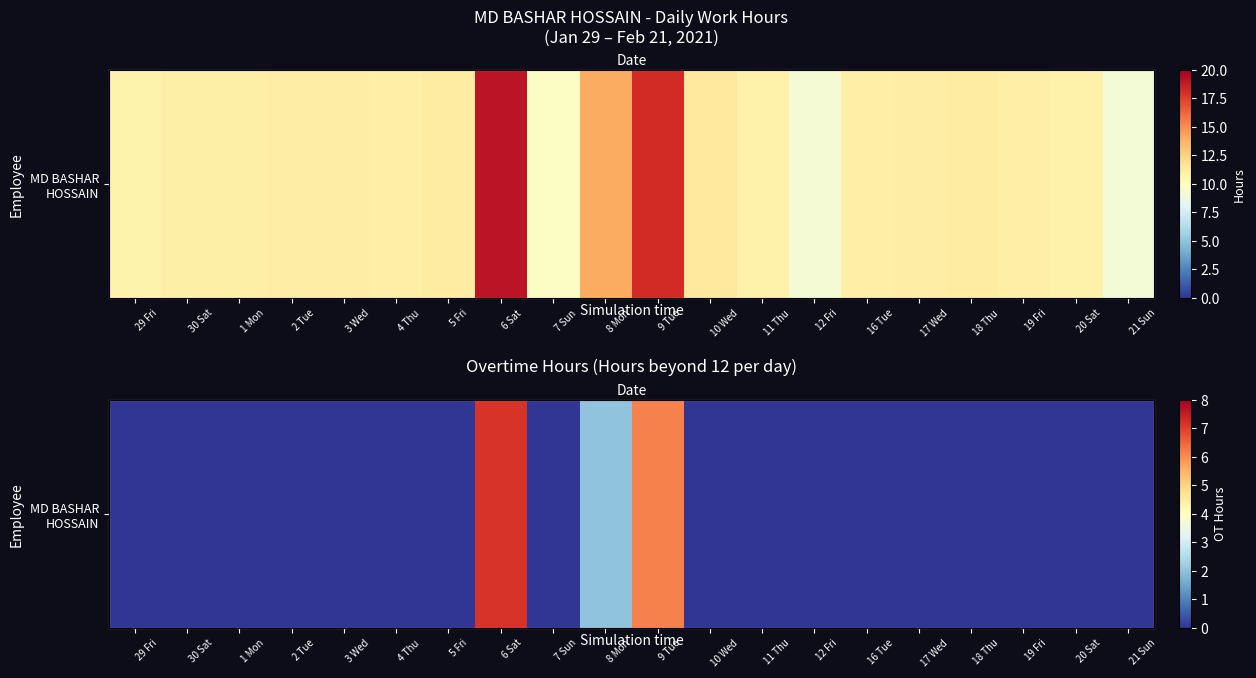

What is the difference between the second highest and second lowest values?

6.1